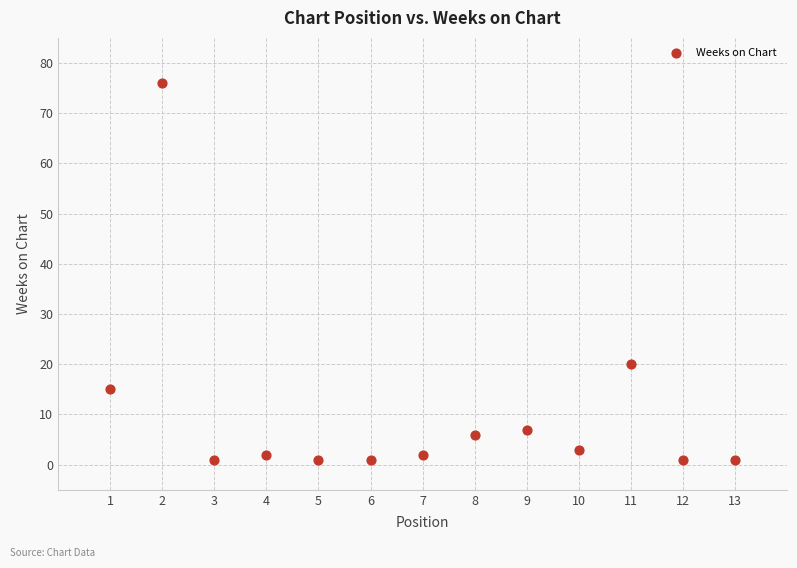

What Y value in the scatter plot is closest to 38?

20